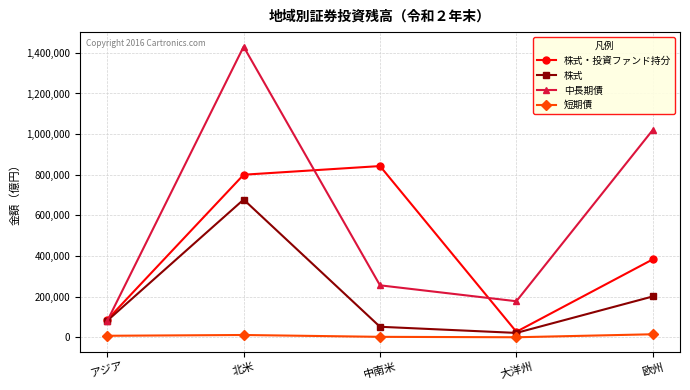

True or false: 短期債 and 株式 intersect in this chart.

False